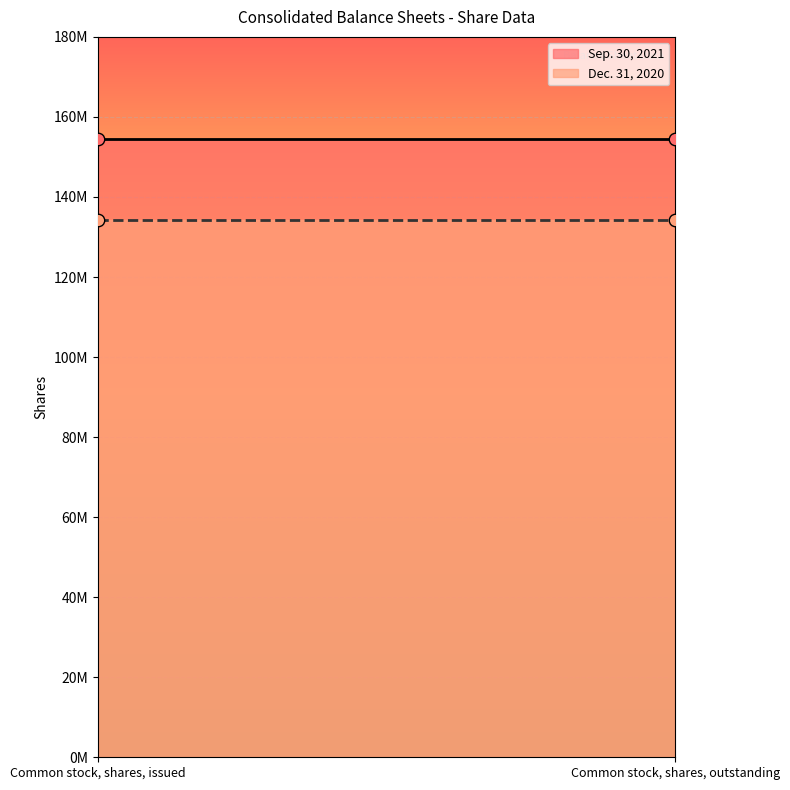

Which series reaches the maximum Y coordinate?

Sep. 30, 2021